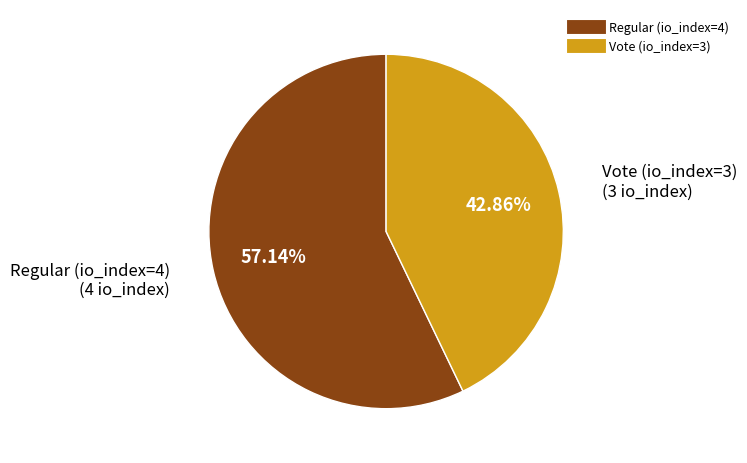

What percentage do Vote (io_index=3) and Regular (io_index=4) together represent?

100.0%